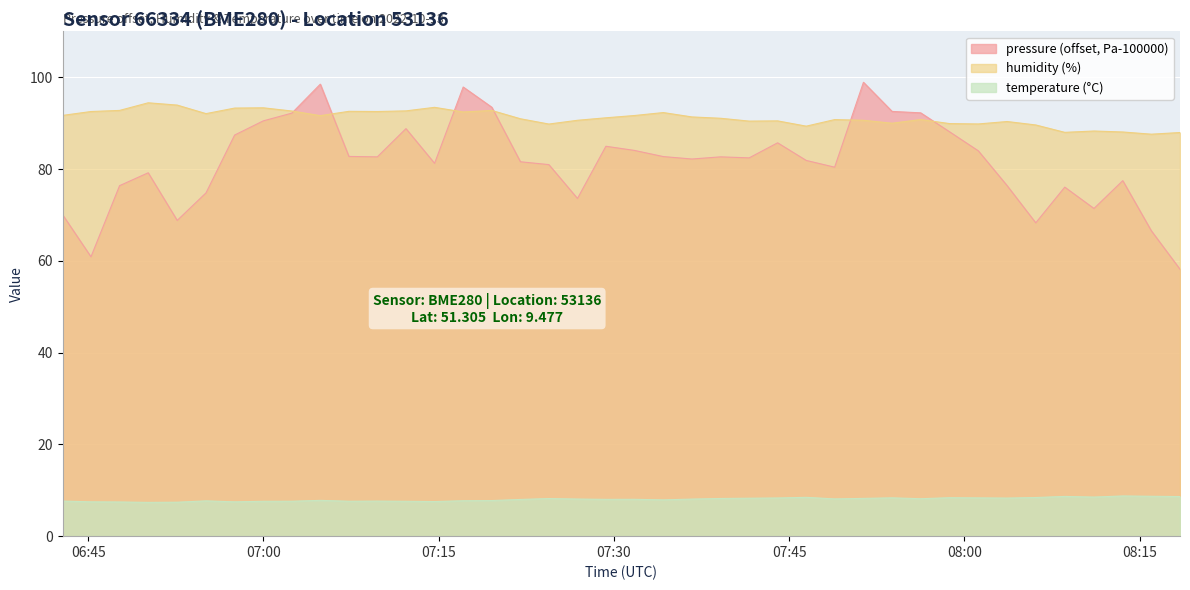

True or false: temperature (°C) and pressure (offset, Pa-100000) intersect in this chart.

False